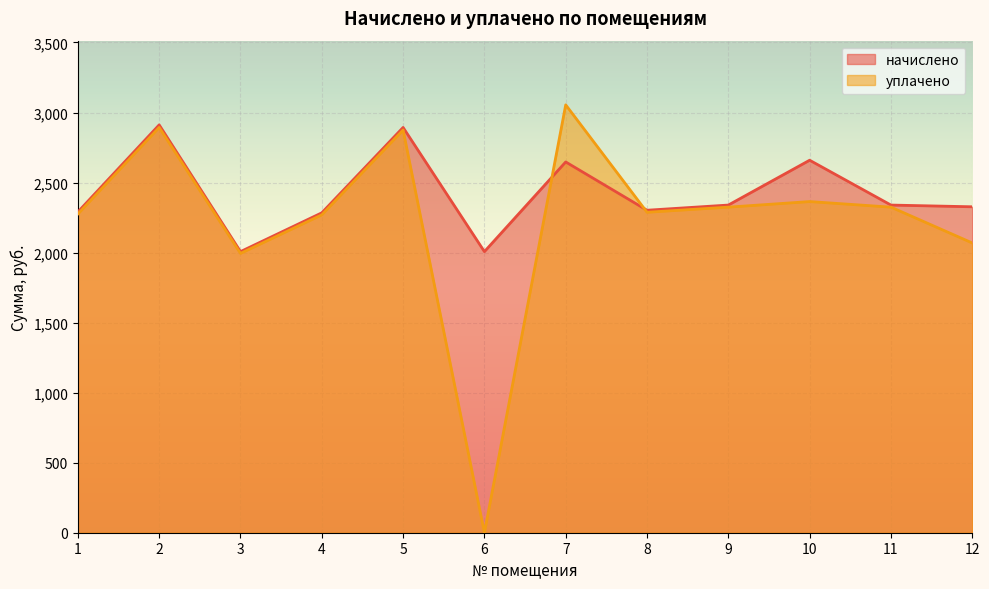

What is the value of the уплачено point at the 8th from the left?

2287.7